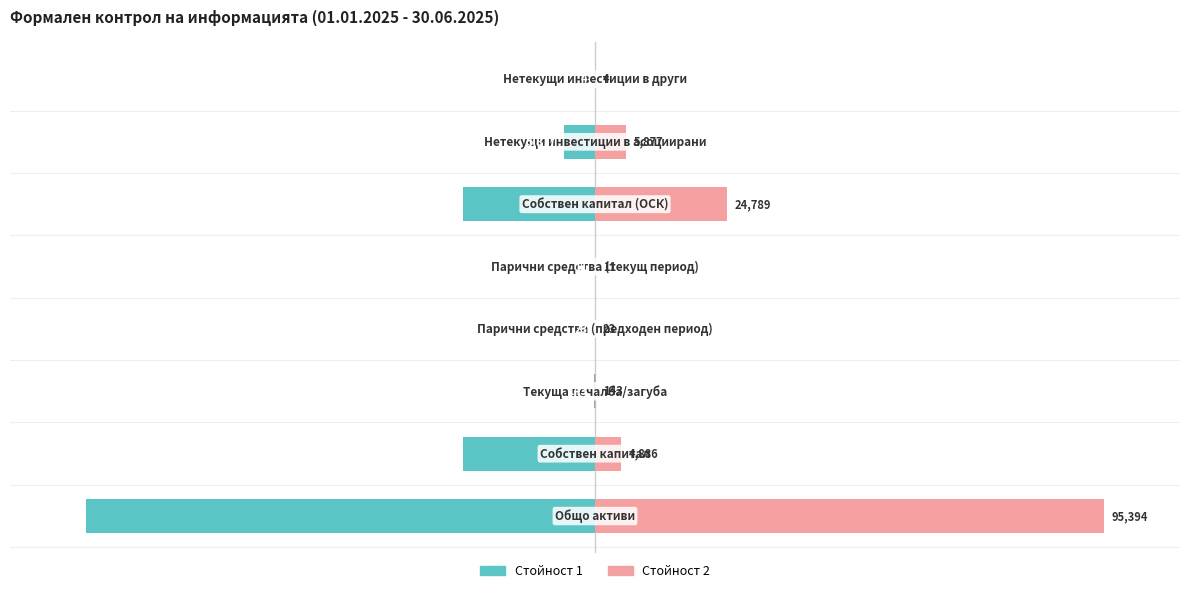

Reading left to right, extract all data points from this chart.

Стойност 1: 0=-100.0	1=-26.0	2=-0.1	3=-0.0	4=-0.0	5=-26.0	6=-6.2	7=-0.0
Стойност 2: 0=100.0	1=5.1	2=0.1	3=0.0	4=0.0	5=26.0	6=6.2	7=0.0